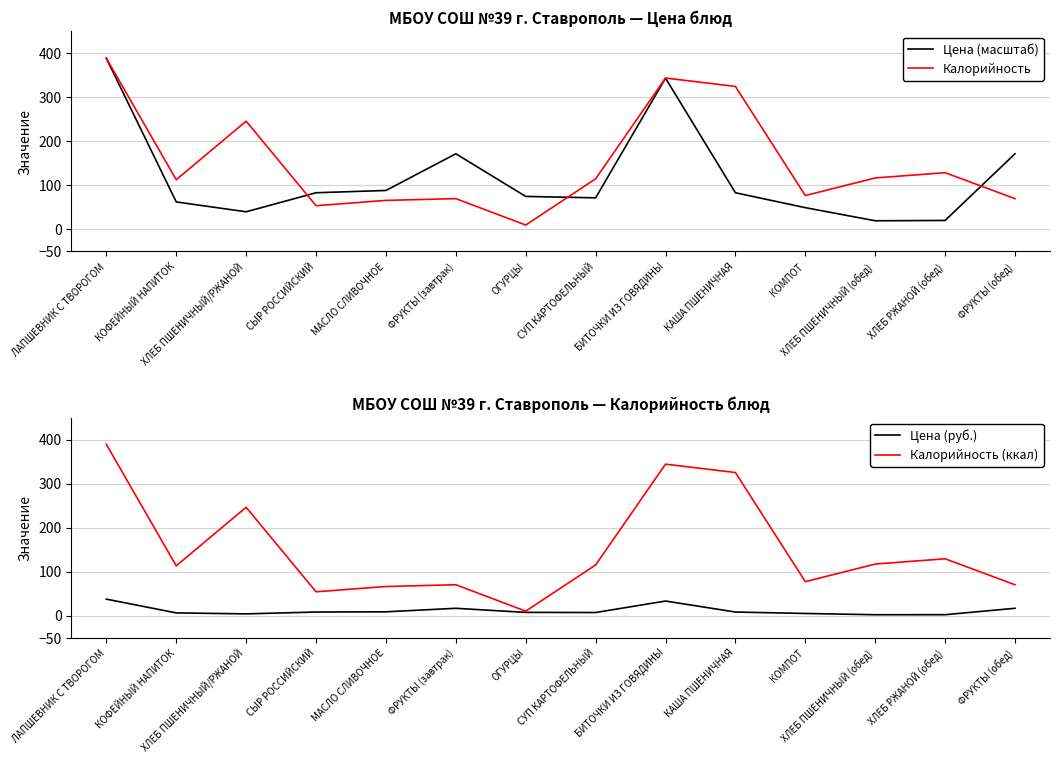

Reading left to right, what are all the values shown in this chart?

Цена (масштаб): ЛАПШЕВНИК С ТВОРОГОМ=389.0	КОФЕЙНЫЙ НАПИТОК=62.5	ХЛЕБ ПШЕНИЧНЫЙ/РЖАНОЙ=40.1	СЫР РОССИЙСКИЙ=83.4	МАСЛО СЛИВОЧНОЕ=88.6	ФРУКТЫ (завтрак)=171.9	ОГУРЦЫ=75.0	СУП КАРТОФЕЛЬНЫЙ=71.8	БИТОЧКИ ИЗ ГОВЯДИНЫ=343.8	КАША ПШЕНИЧНАЯ=83.4	КОМПОТ=49.5	ХЛЕБ ПШЕНИЧНЫЙ (обед)=19.7	ХЛЕБ РЖАНОЙ (обед)=20.4	ФРУКТЫ (обед)=171.9
Калорийность: ЛАПШЕВНИК С ТВОРОГОМ=389.0	КОФЕЙНЫЙ НАПИТОК=113.0	ХЛЕБ ПШЕНИЧНЫЙ/РЖАНОЙ=246.0	СЫР РОССИЙСКИЙ=54.0	МАСЛО СЛИВОЧНОЕ=66.0	ФРУКТЫ (завтрак)=70.0	ОГУРЦЫ=10.0	СУП КАРТОФЕЛЬНЫЙ=115.0	БИТОЧКИ ИЗ ГОВЯДИНЫ=344.0	КАША ПШЕНИЧНАЯ=325.0	КОМПОТ=77.0	ХЛЕБ ПШЕНИЧНЫЙ (обед)=117.0	ХЛЕБ РЖАНОЙ (обед)=129.0	ФРУКТЫ (обед)=70.0
Цена (руб.): ЛАПШЕВНИК С ТВОРОГОМ=37.3	КОФЕЙНЫЙ НАПИТОК=6.0	ХЛЕБ ПШЕНИЧНЫЙ/РЖАНОЙ=3.9	СЫР РОССИЙСКИЙ=8.0	МАСЛО СЛИВОЧНОЕ=8.5	ФРУКТЫ (завтрак)=16.5	ОГУРЦЫ=7.2	СУП КАРТОФЕЛЬНЫЙ=6.9	БИТОЧКИ ИЗ ГОВЯДИНЫ=33.0	КАША ПШЕНИЧНАЯ=8.0	КОМПОТ=4.8	ХЛЕБ ПШЕНИЧНЫЙ (обед)=1.9	ХЛЕБ РЖАНОЙ (обед)=2.0	ФРУКТЫ (обед)=16.5
Калорийность (ккал): ЛАПШЕВНИК С ТВОРОГОМ=389.0	КОФЕЙНЫЙ НАПИТОК=113.0	ХЛЕБ ПШЕНИЧНЫЙ/РЖАНОЙ=246.0	СЫР РОССИЙСКИЙ=54.0	МАСЛО СЛИВОЧНОЕ=66.0	ФРУКТЫ (завтрак)=70.0	ОГУРЦЫ=10.0	СУП КАРТОФЕЛЬНЫЙ=115.0	БИТОЧКИ ИЗ ГОВЯДИНЫ=344.0	КАША ПШЕНИЧНАЯ=325.0	КОМПОТ=77.0	ХЛЕБ ПШЕНИЧНЫЙ (обед)=117.0	ХЛЕБ РЖАНОЙ (обед)=129.0	ФРУКТЫ (обед)=70.0